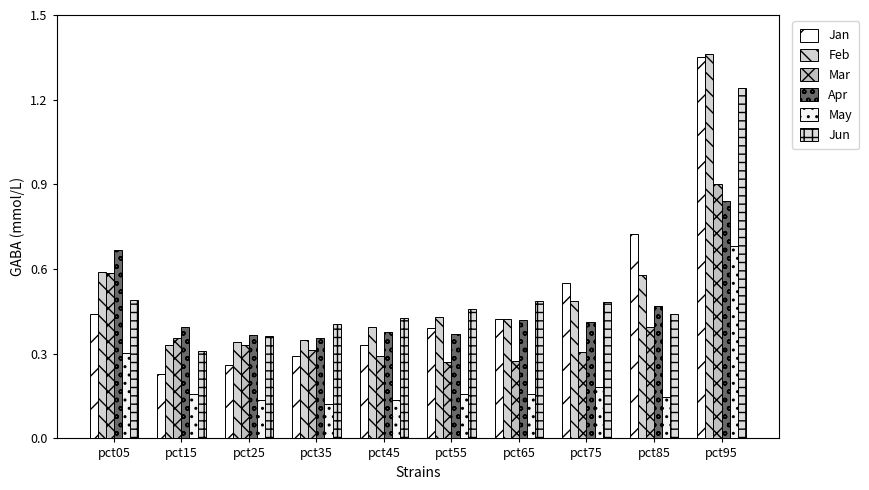

Is the value of May at pct75 greater than the value of Feb at pct15?

No